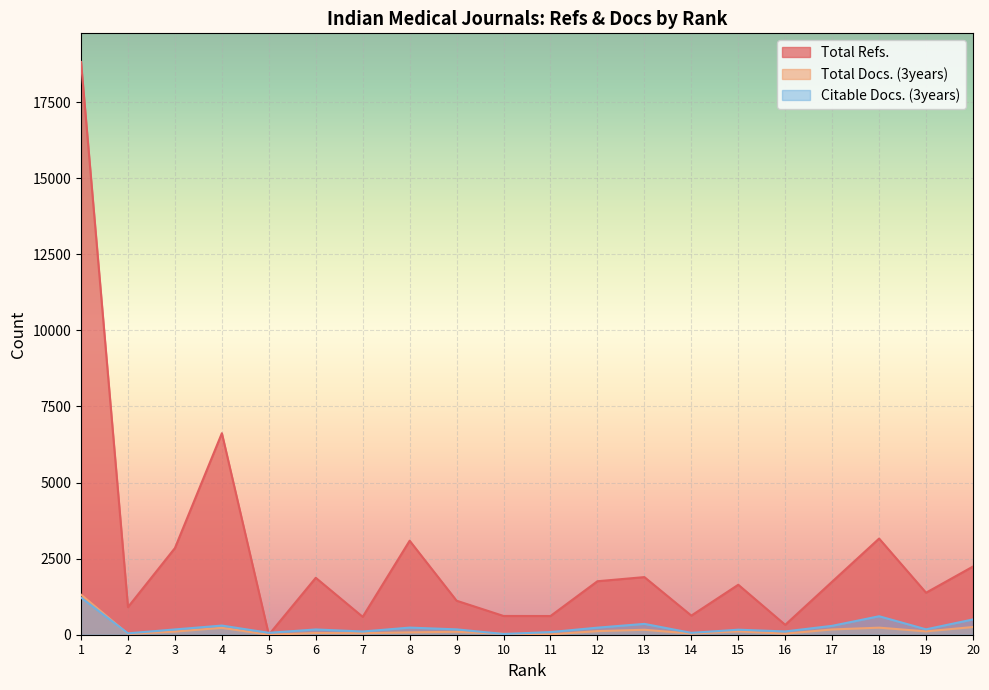

Does the chart display data point markers on the line(s)?

No